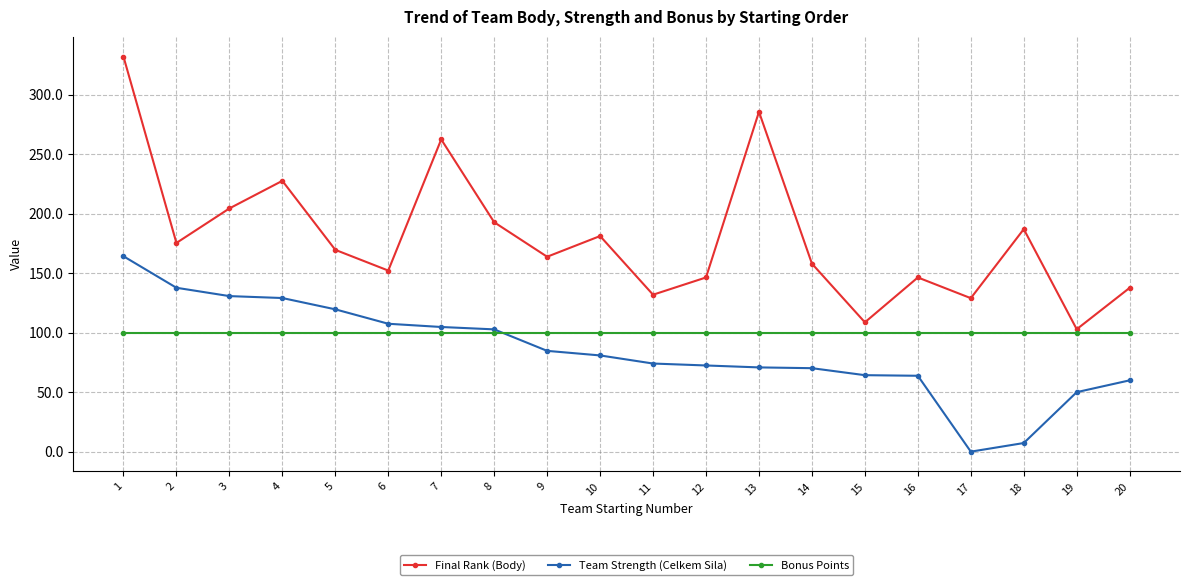

Which series ends up on top after the final intersection of Team Strength (Celkem Sila) and Bonus Points?

Bonus Points